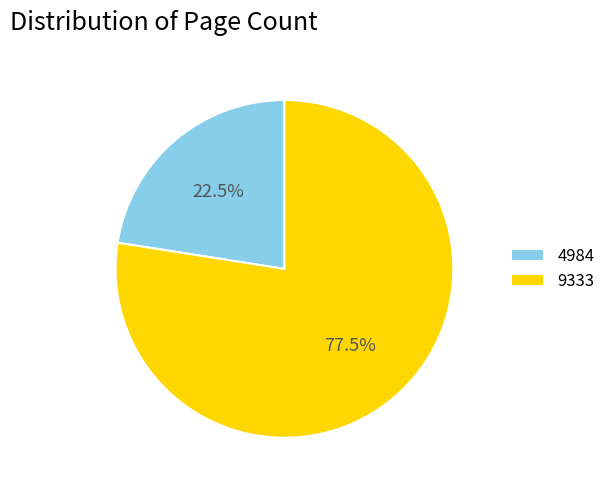

Count the number of slices in the pie.

2